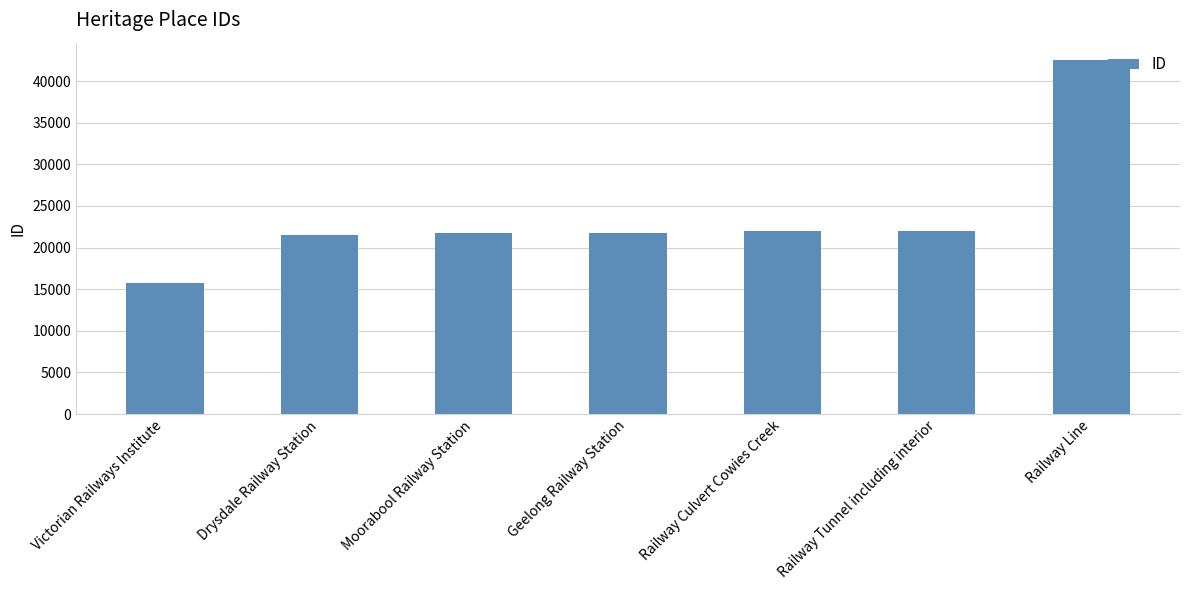

What is the maximum value shown in the chart?

42484